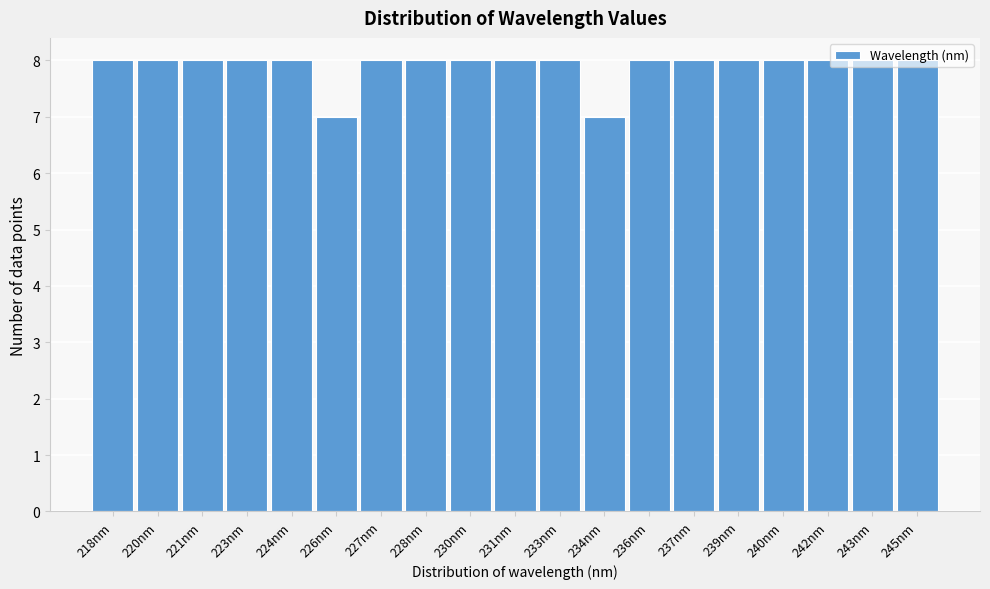

What is the greatest value displayed?

8